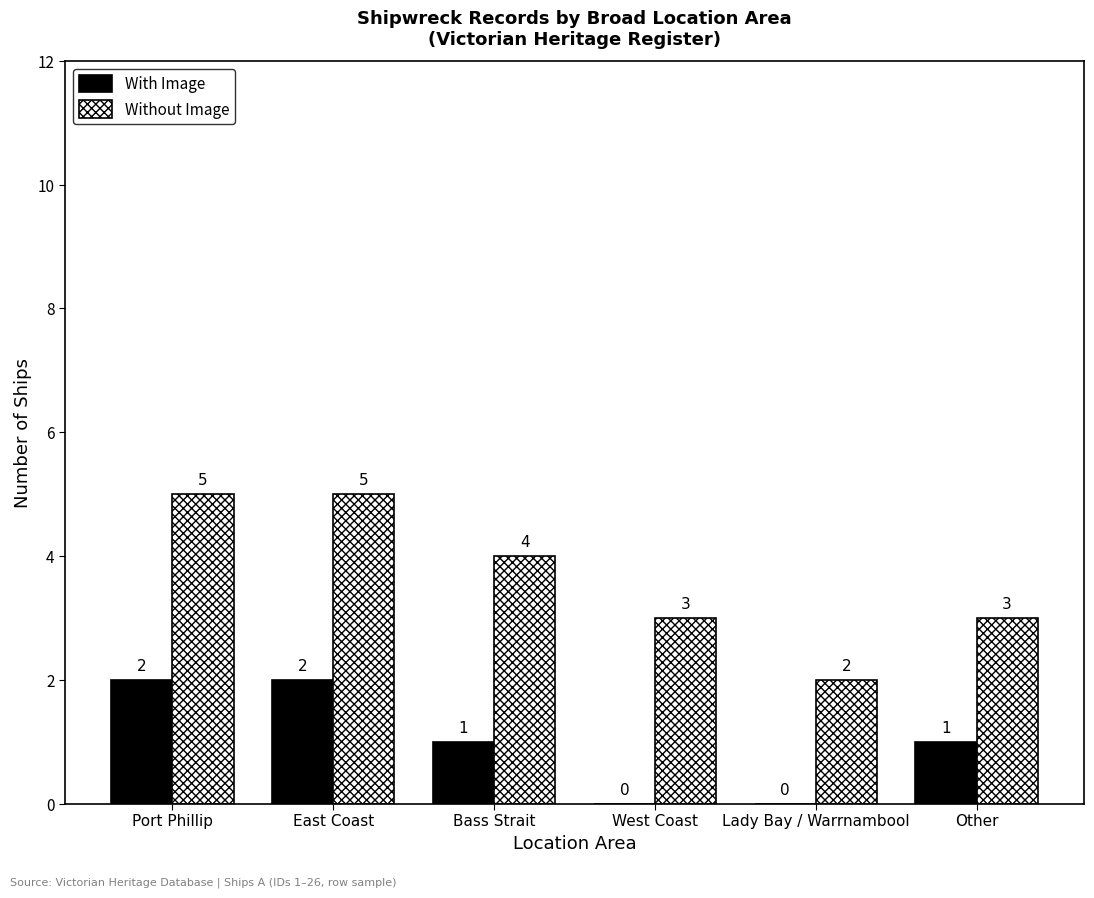

What is the maximum value for Without Image?

5